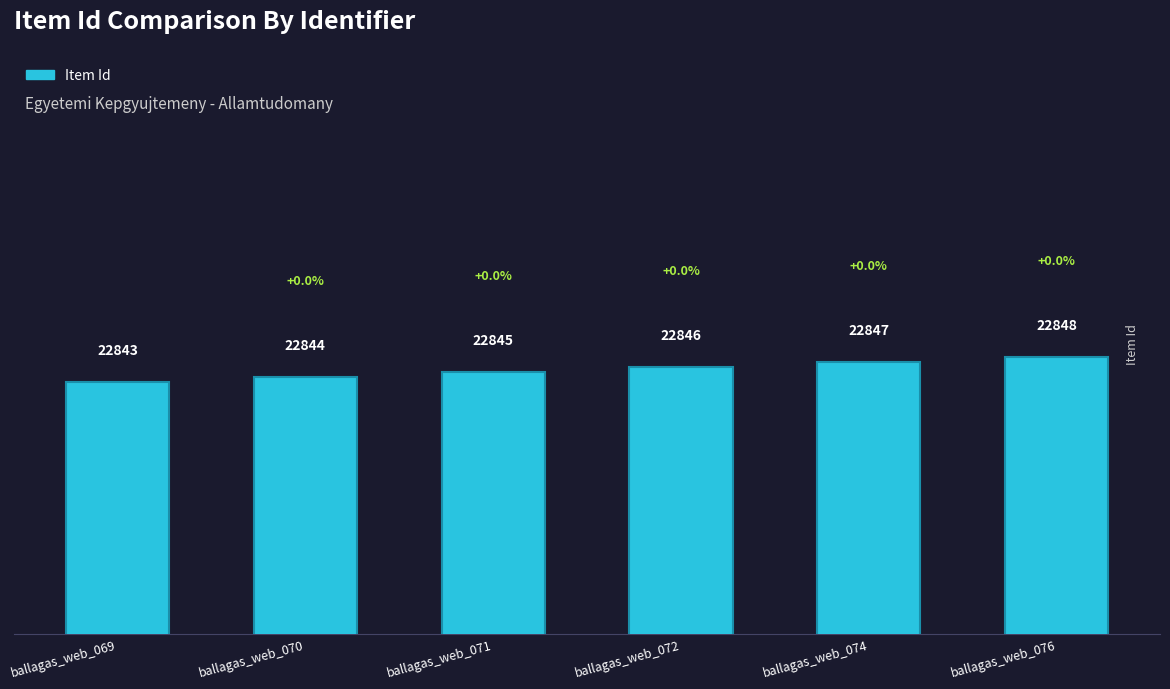

Which has a higher value, ballagas_web_076 or ballagas_web_072?

ballagas_web_076